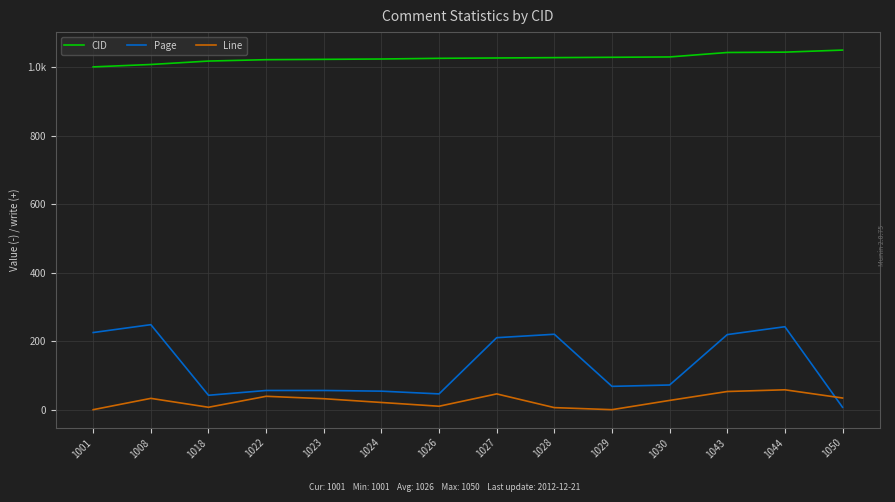

True or false: CID and Page cross at least once.

False